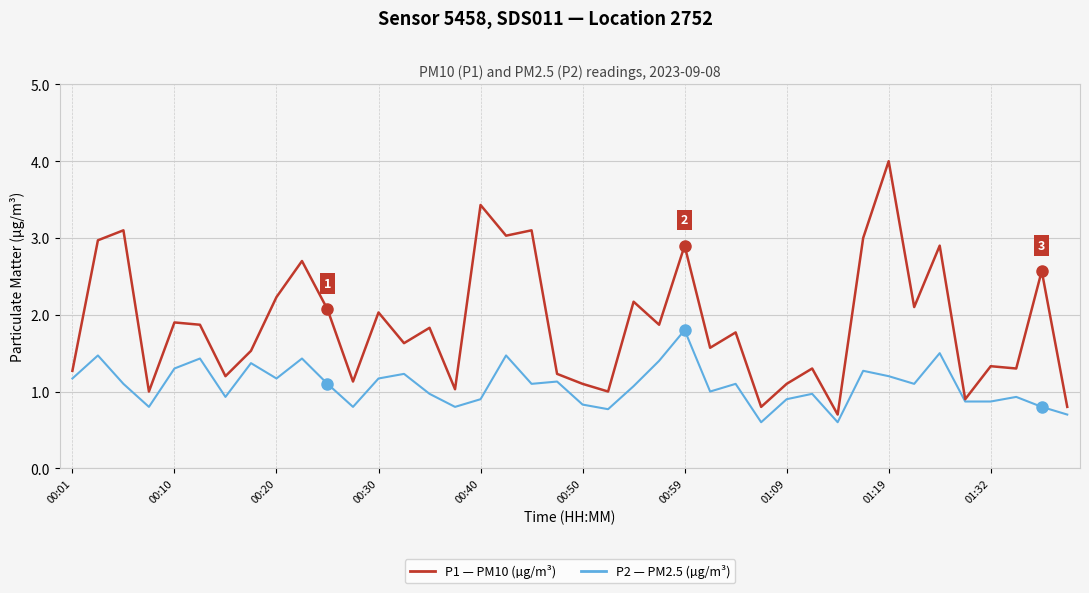

What is the greatest value displayed?

4.0